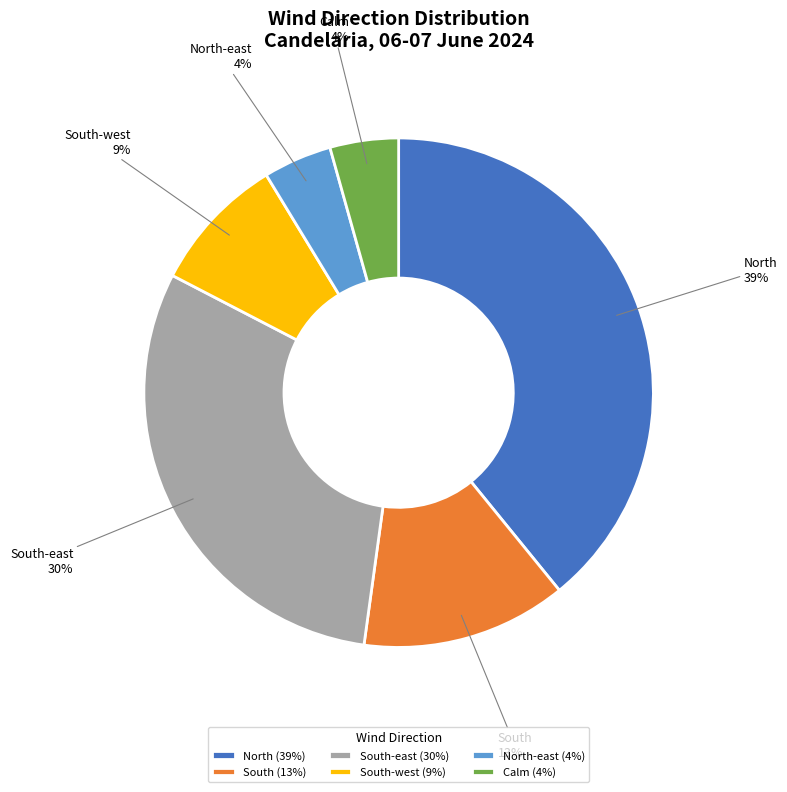

Between South-east and North-east, which is larger?

South-east